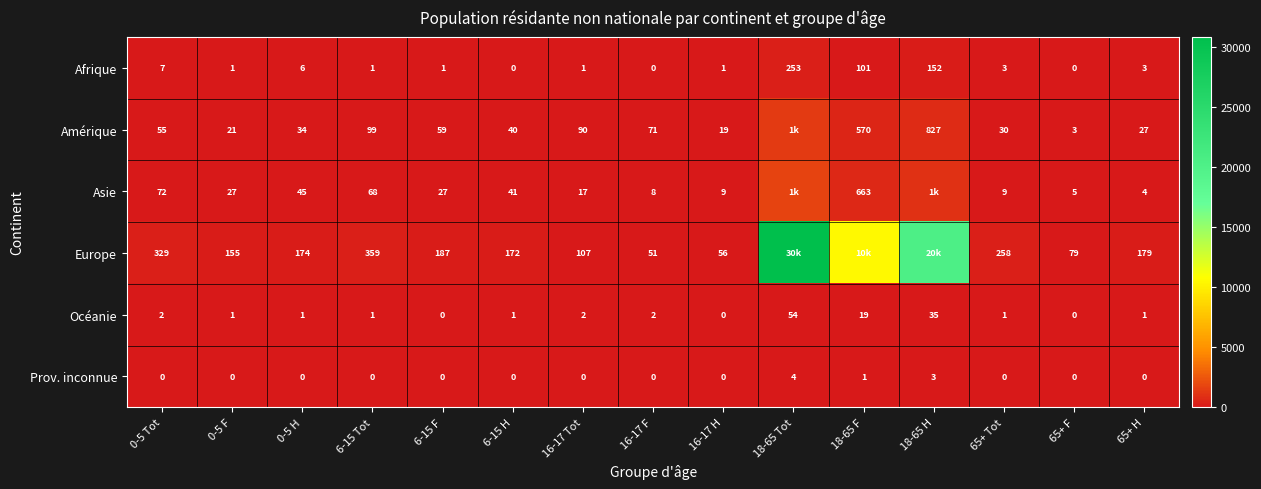

What is the difference between the highest and lowest values at 6-15 F?

187